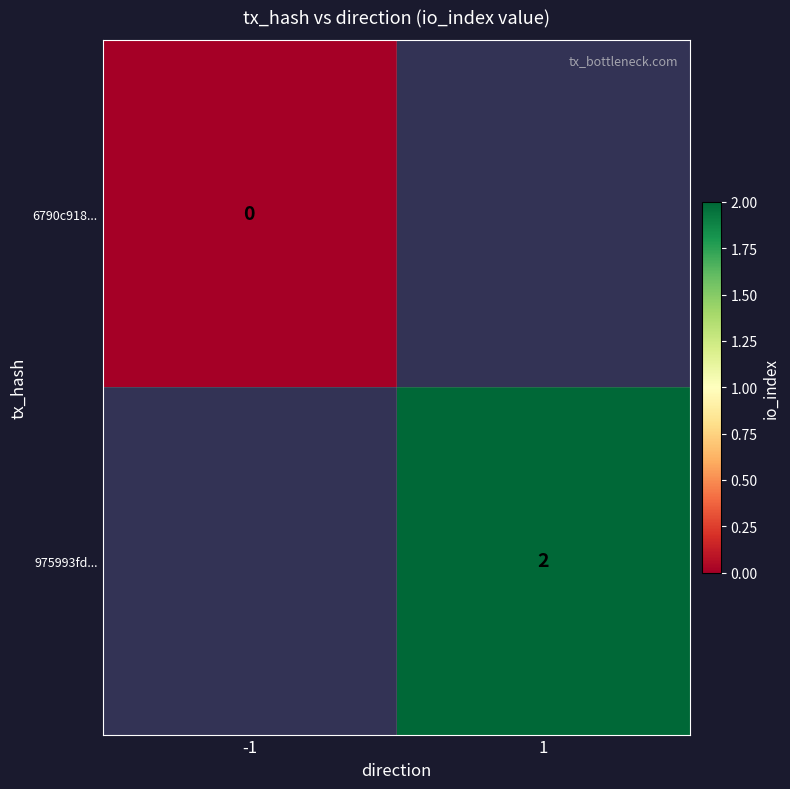

The 975993fd... series shows 2 at 1. True or false?

True